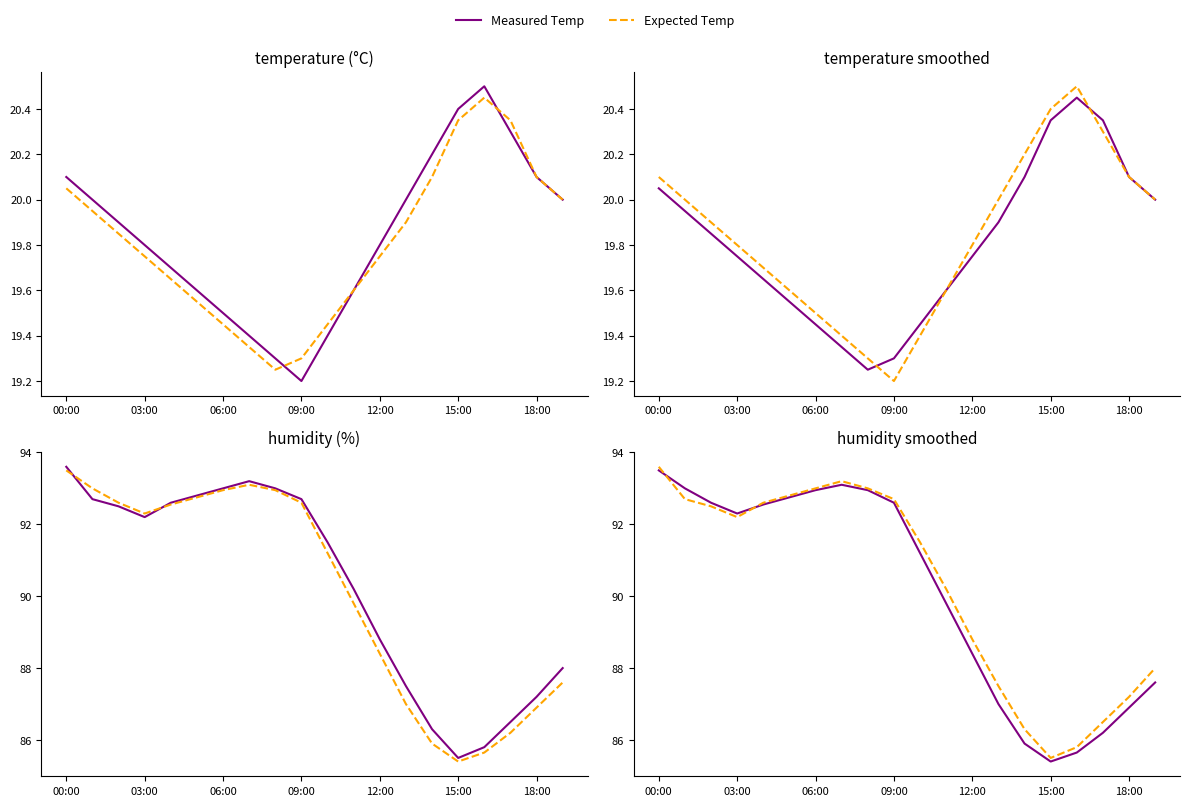

How many times do Expected Humidity and Measured Humidity cross each other?

2